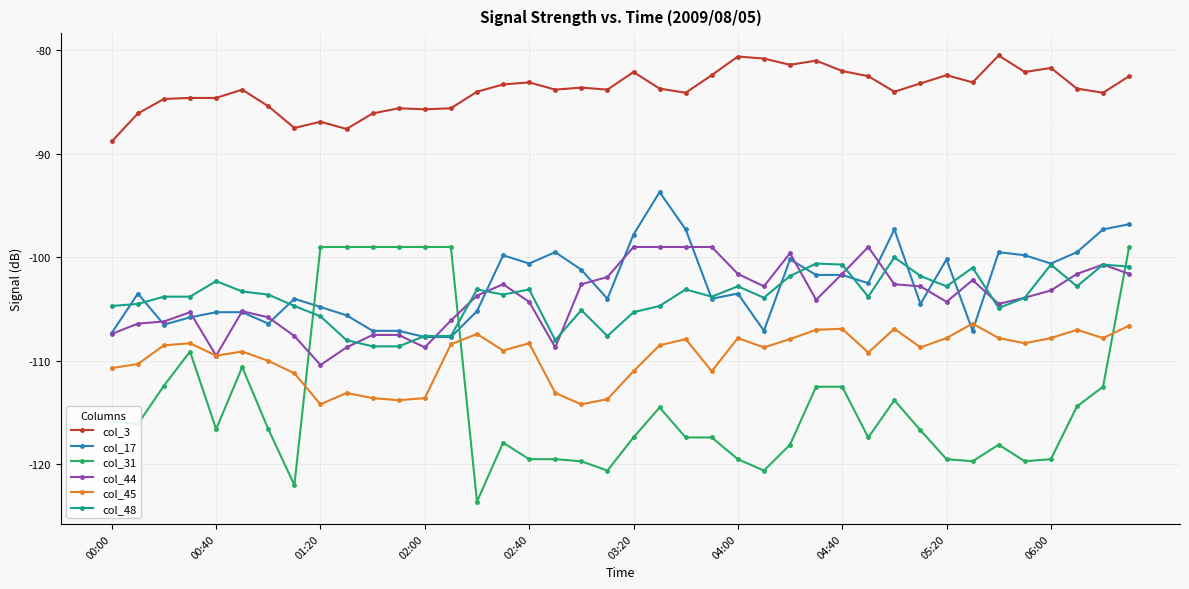

True or false: col_45 has more than 1 interior local peaks.

True